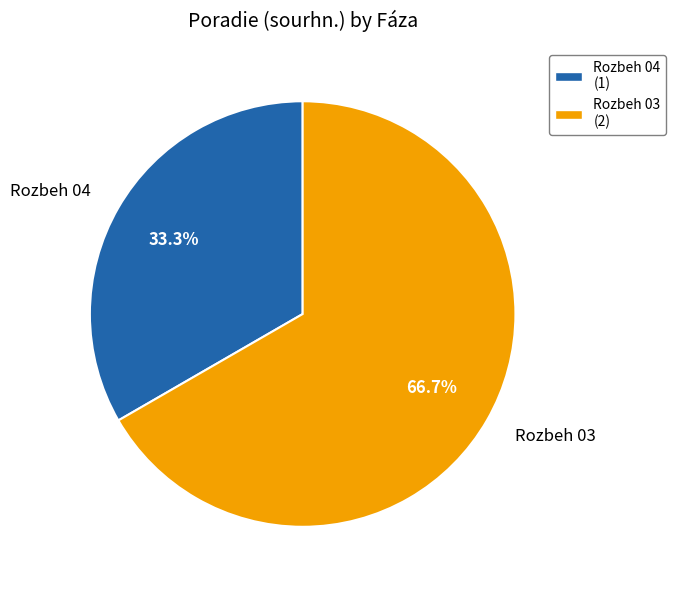

Count the number of slices in the pie.

2